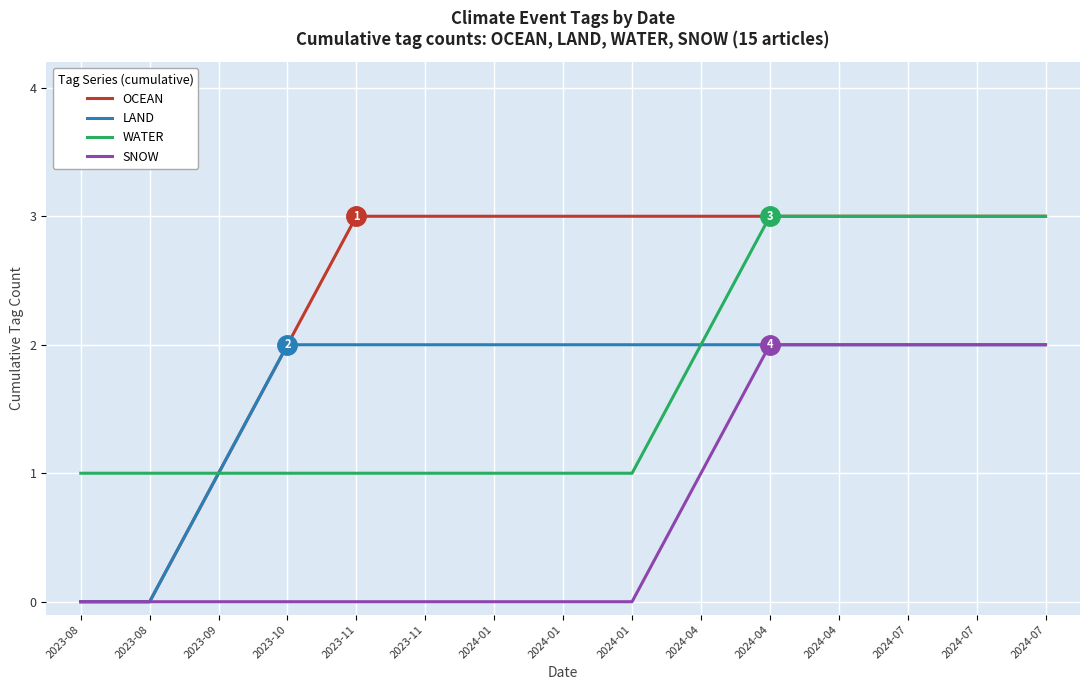

What is the maximum value shown in the chart?

3